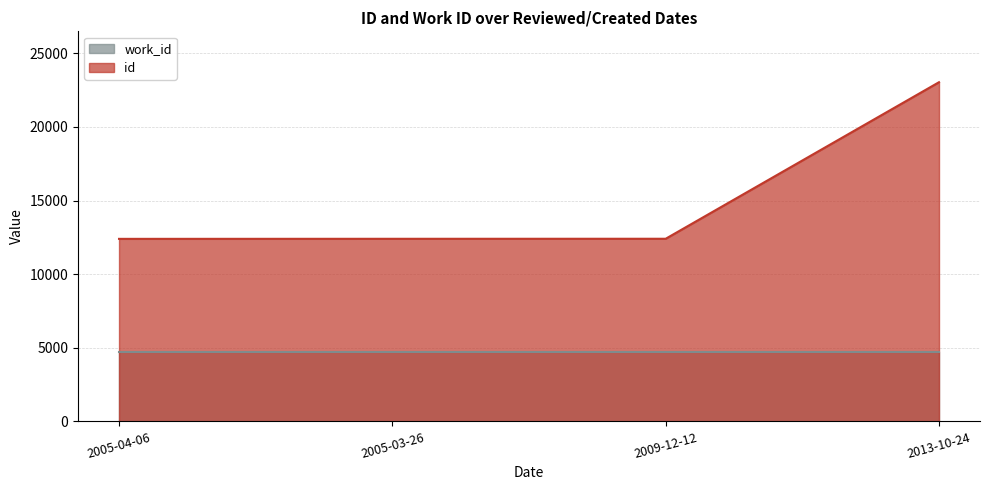

List the labels in order of value, largest first.

2013-10-24, 2009-12-12, 2005-03-26, 2005-04-06